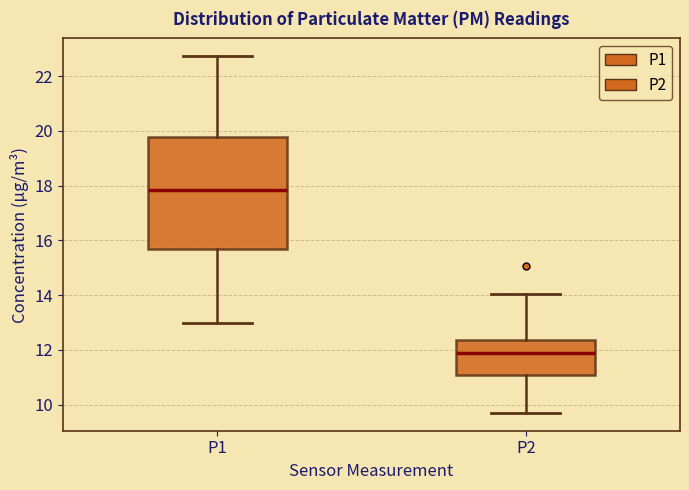

Which box has the highest median line?

P1